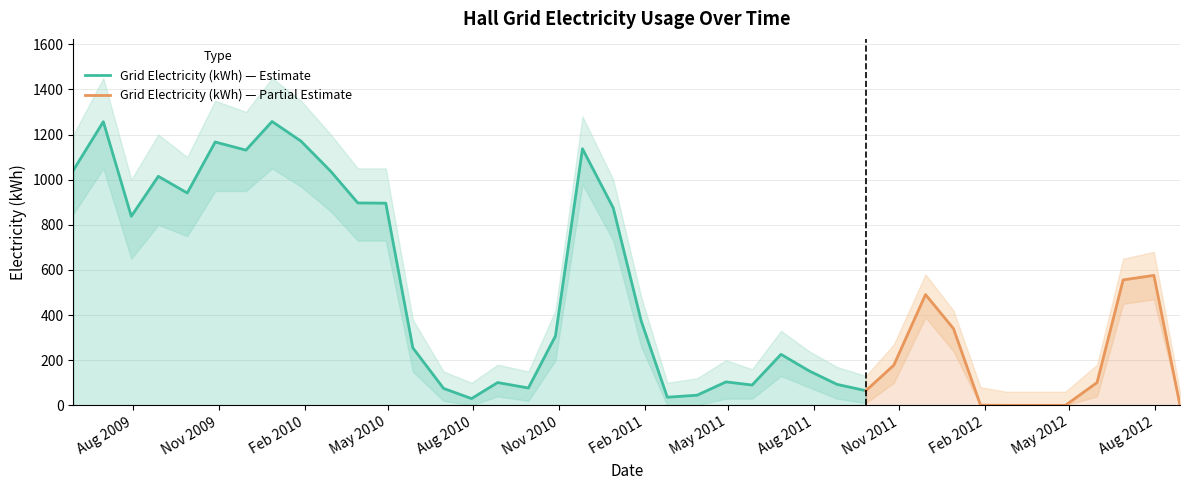

Reading left to right, list all the values displayed in this chart.

1043	1257	838	1015	941	1167	1131	1258	1171	1037	897	896	255	75	30	101	77	307	1137	875	374	36	45	104	90	226	153	93	65	178	491	340	1	0	0	0	101	556	576	0